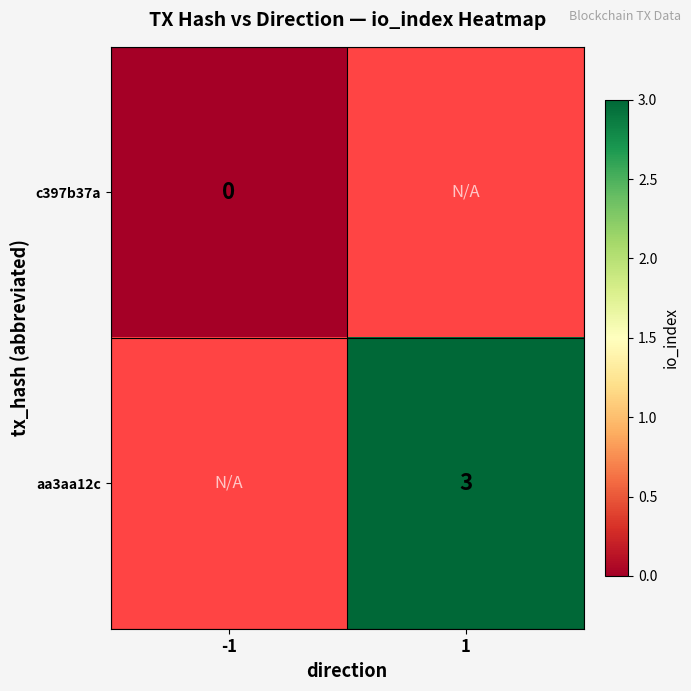

The aa3aa12c series shows 4 at 1. True or false?

False